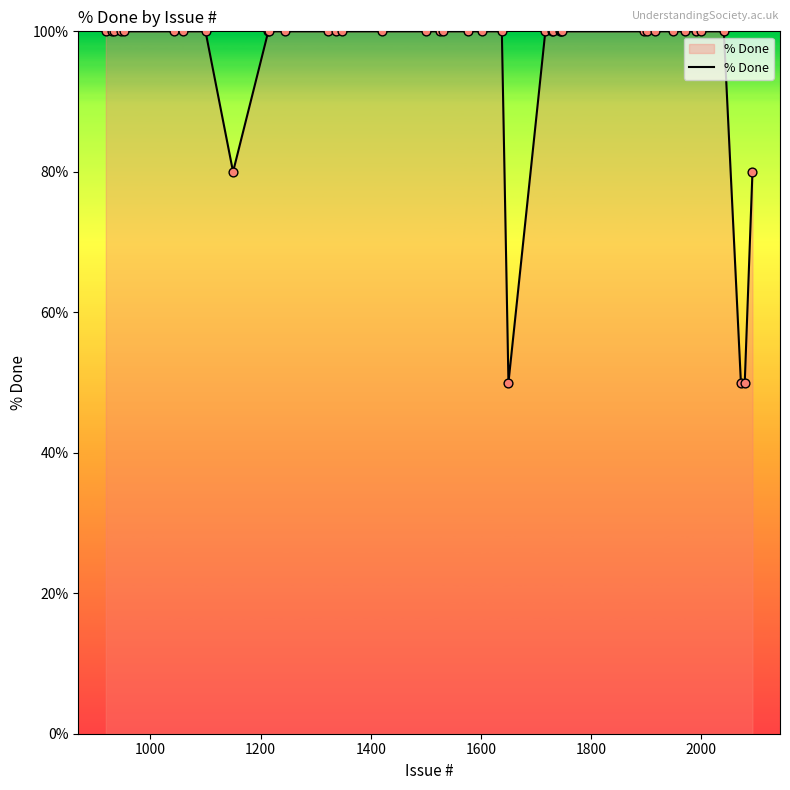

What is the maximum value shown in the chart?

100